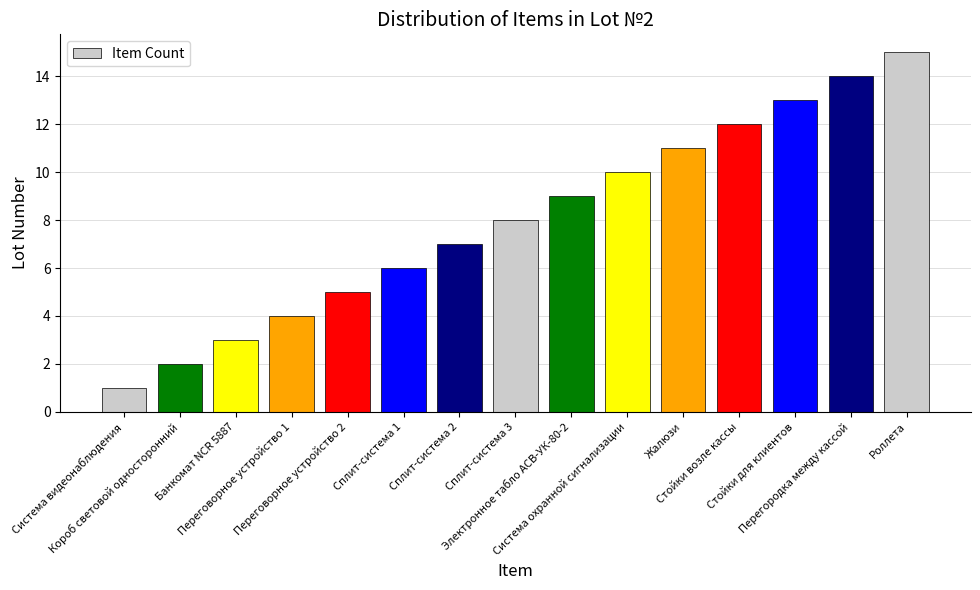

Rank the categories by value from lowest to highest.

Система видеонаблюдения, Короб световой односторонний, Банкомат NCR 5887, Переговорное устройство 1, Переговорное устройство 2, Сплит-система 1, Сплит-система 2, Сплит-система 3, Электронное табло АСВ-УК-80-2, Система охранной сигнализации, Жалюзи, Стойки возле кассы, Стойки для клиентов, Перегородка между кассой, Роллета